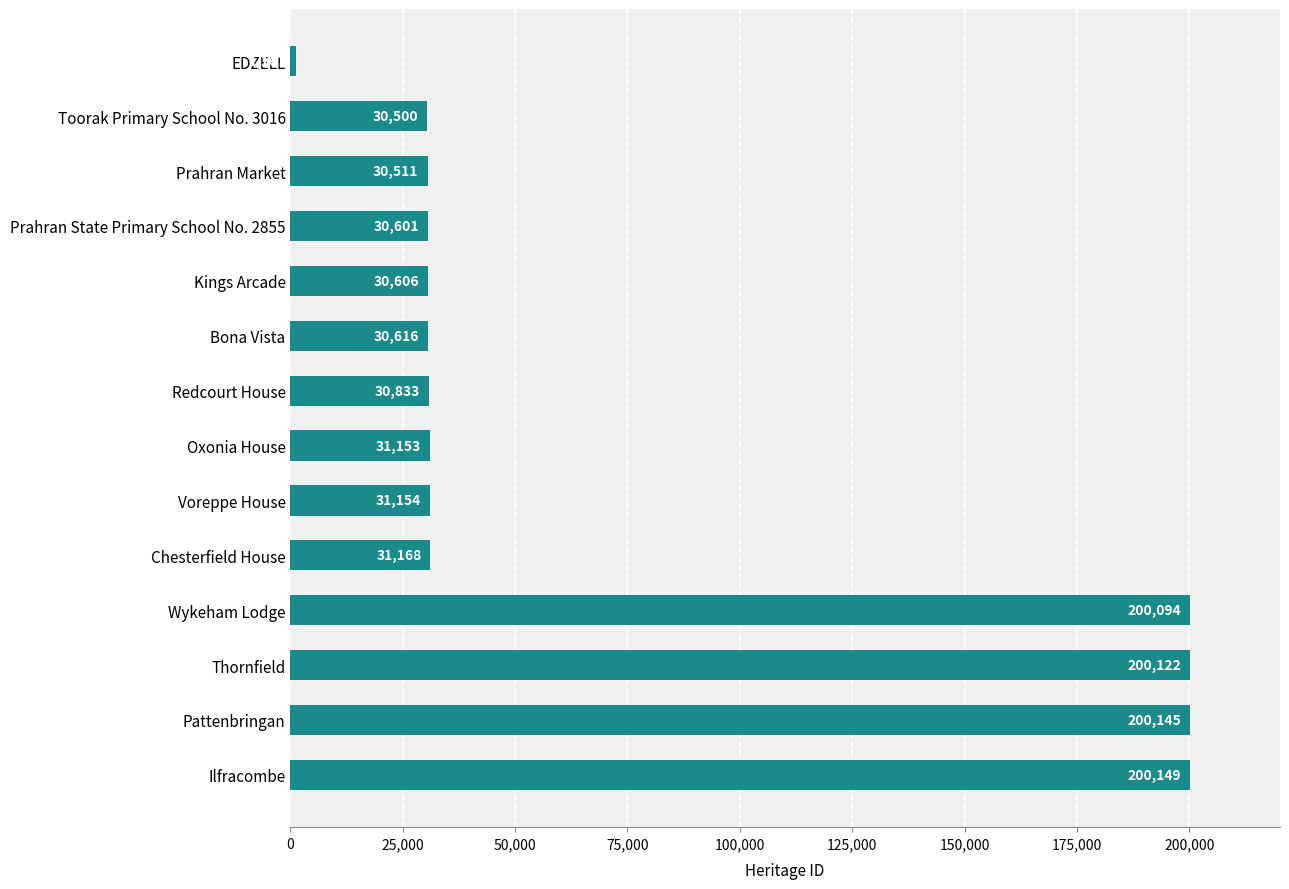

Which label corresponds to the smallest value in the chart?

EDZELL